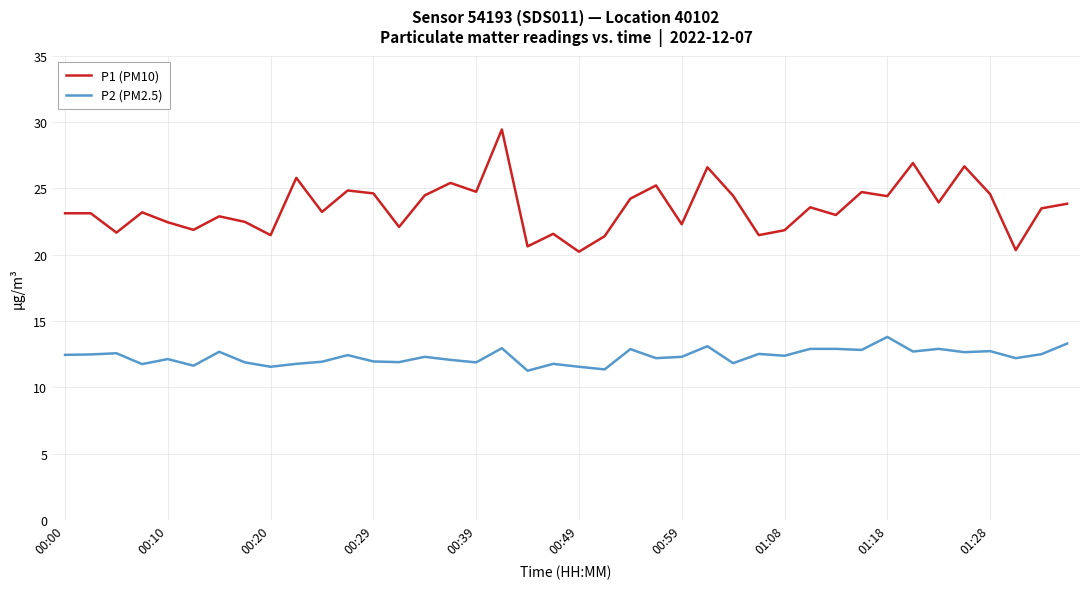

What is the minimum value for P1 (PM10)?

20.2